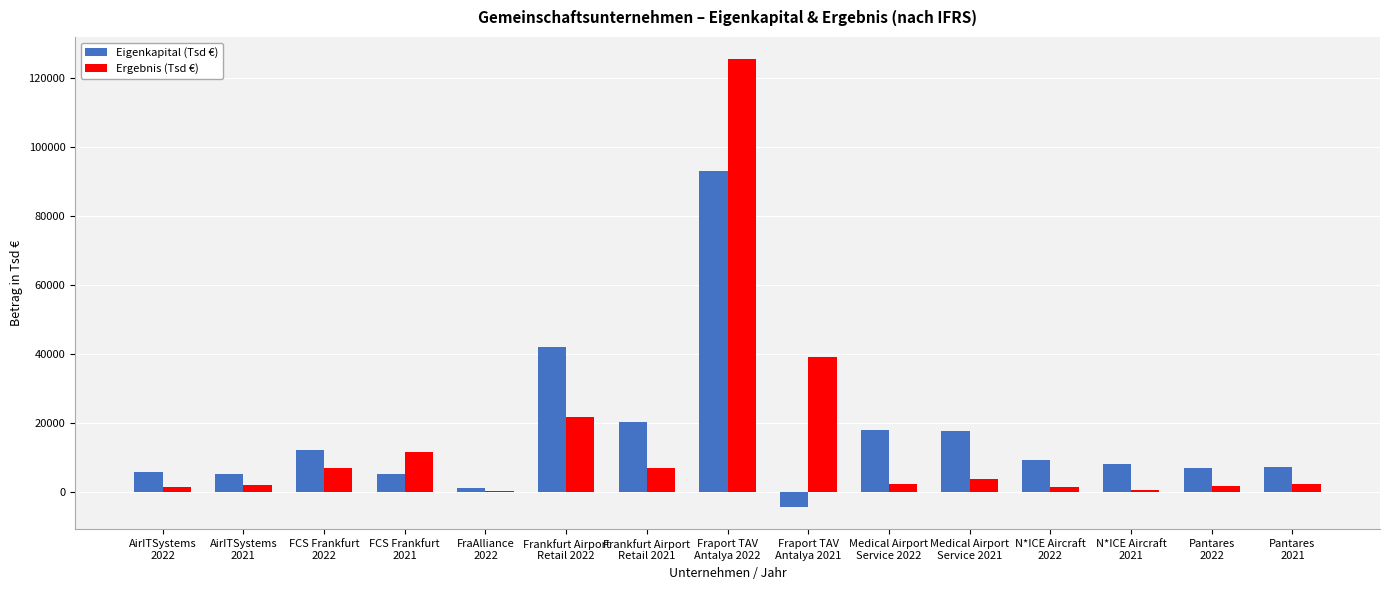

What is the highest value of the Ergebnis (Tsd €) series?

125362